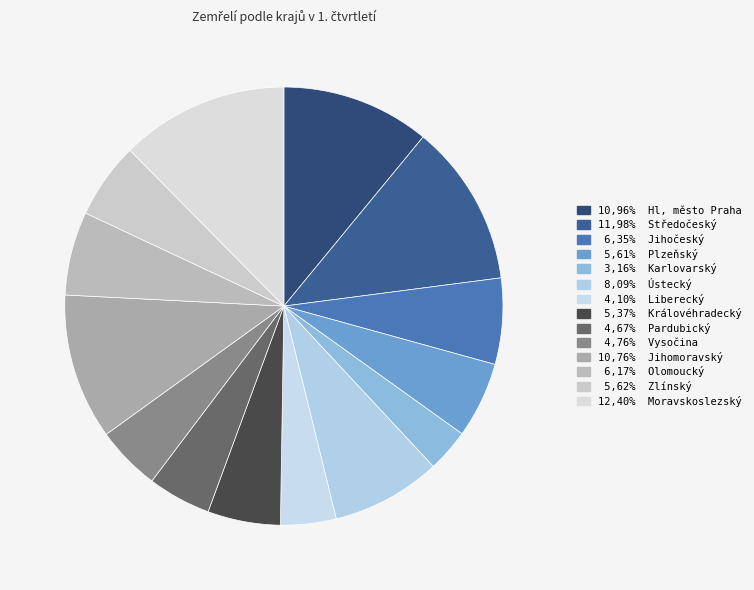

How many segments does this pie chart have?

14